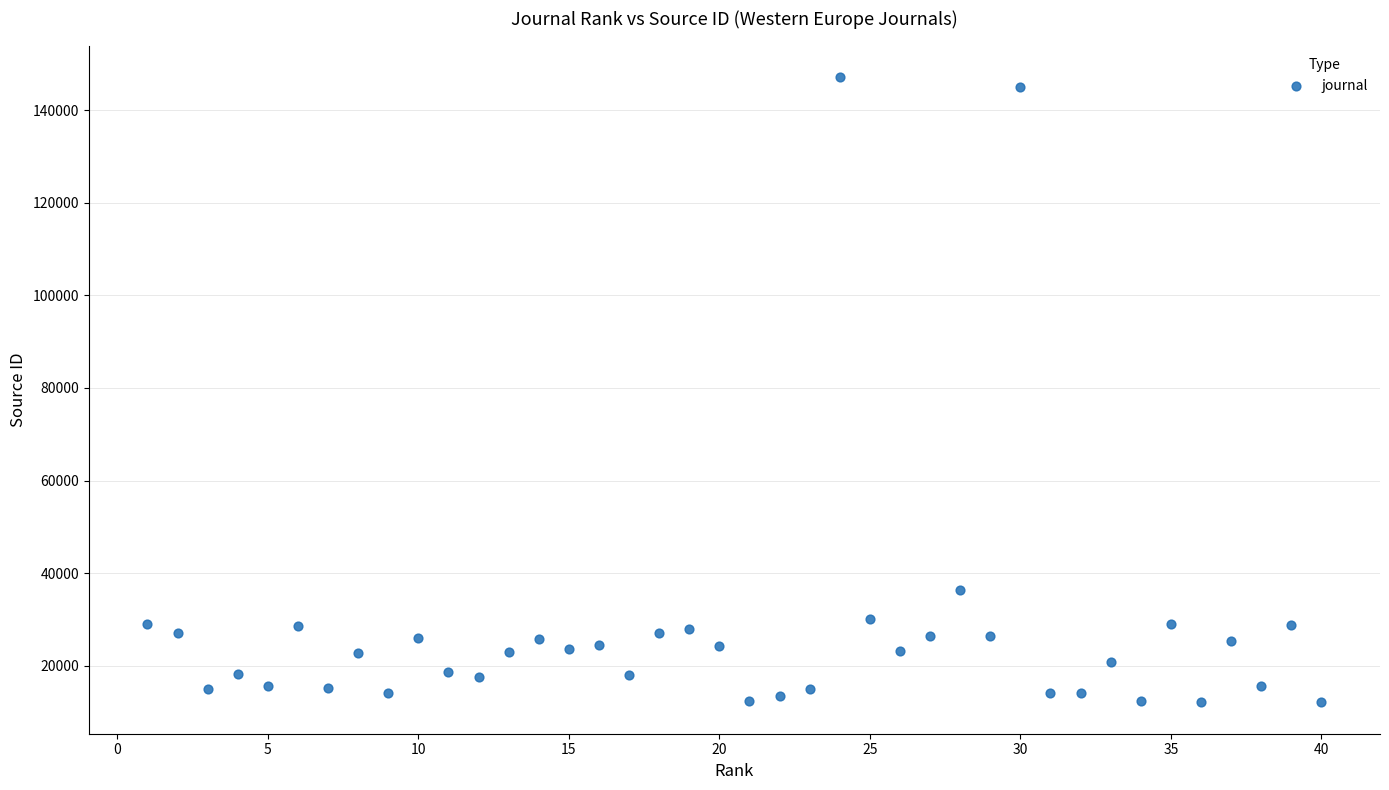

What Y value in the scatter plot is closest to 79644?

36450